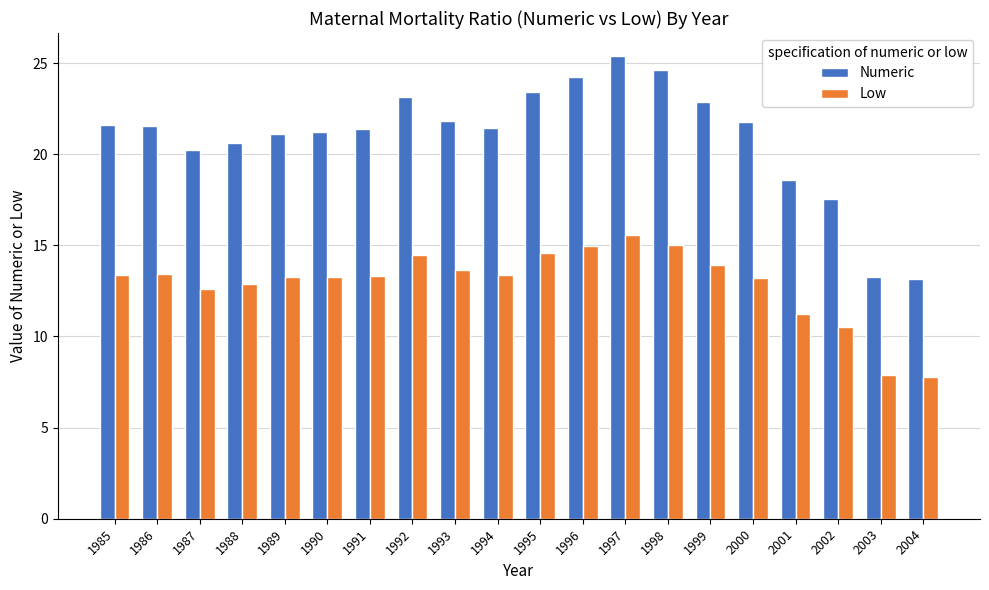

At 1993, list the series in order from smallest to largest.

Low, Numeric